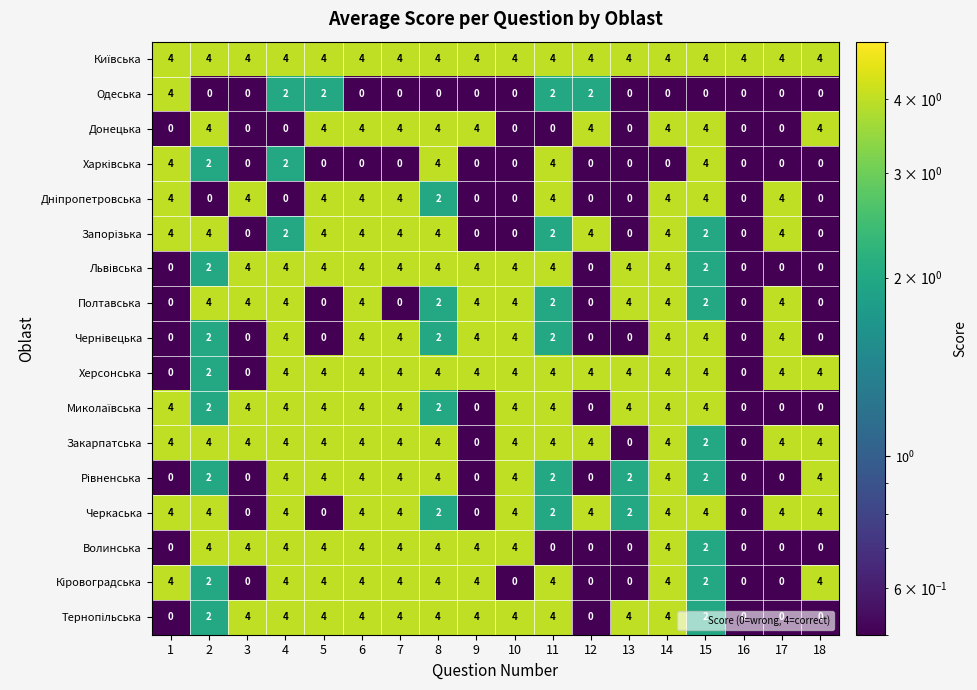

What is the total value across all series at 4?

54